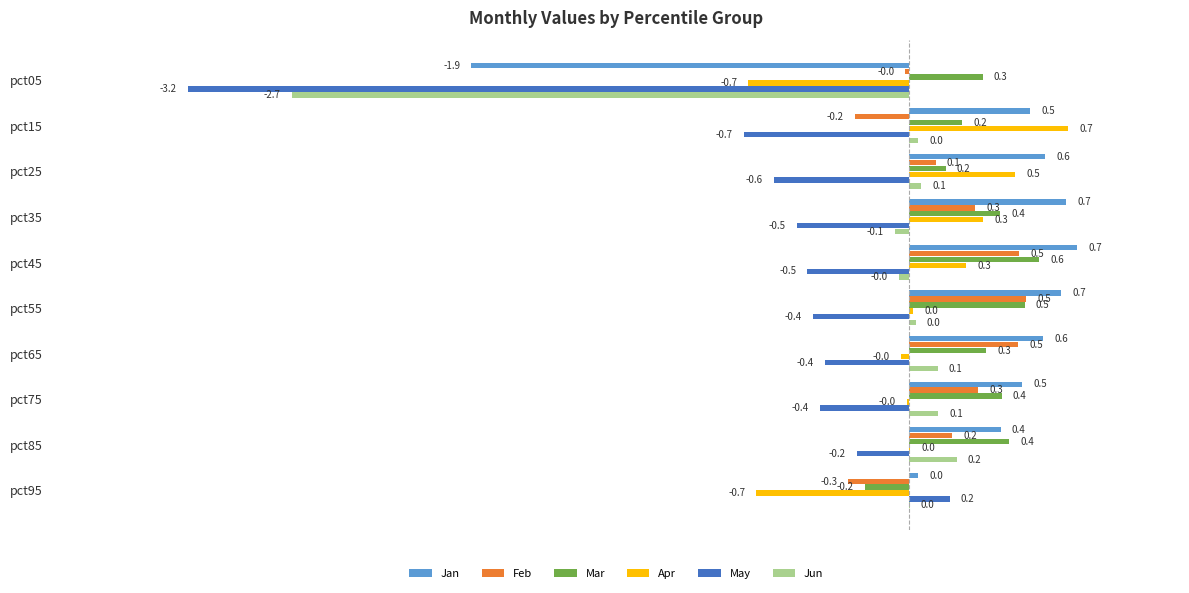

The May series shows -0.5 at pct45. True or false?

True